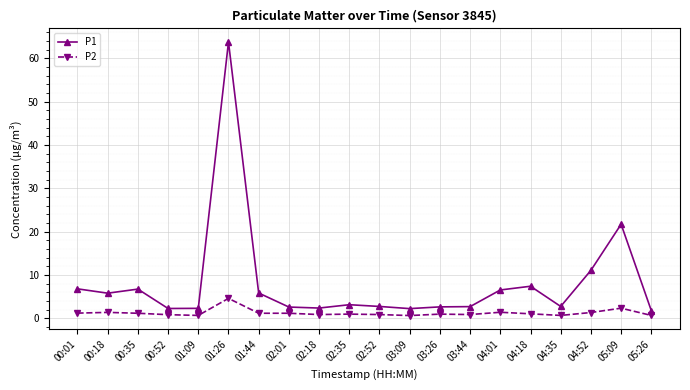

What is the value of the P1 point at the 14th from the left?

2.7